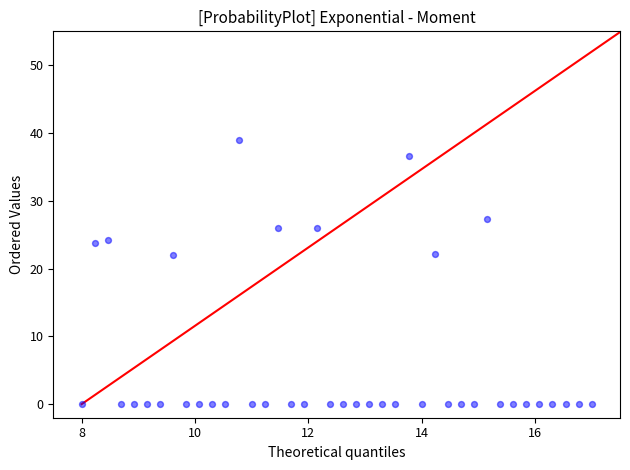

What is the range of Y values (max minus min)?

39.0